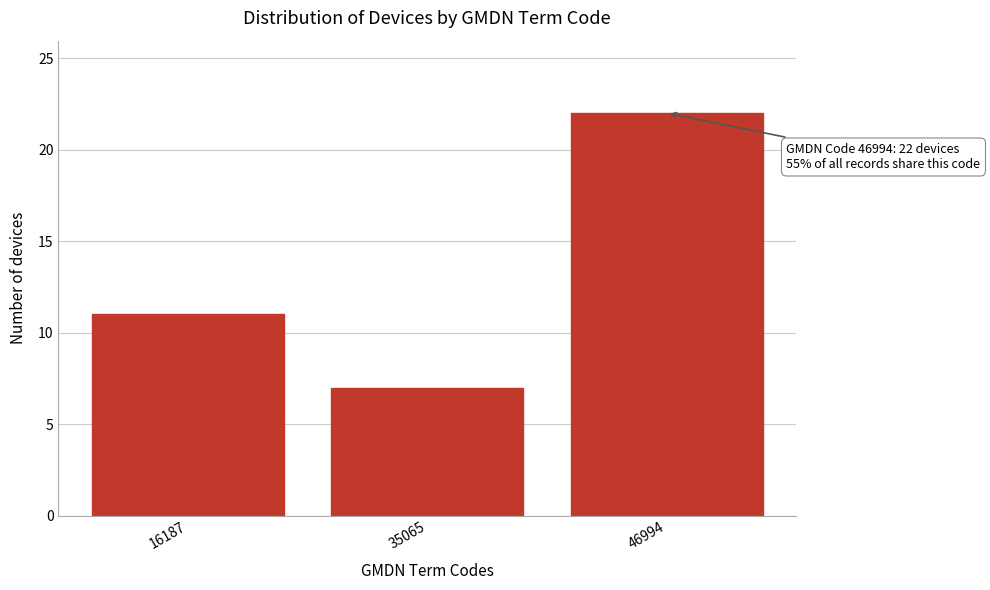

Reading left to right, list all the values displayed in this chart.

16187=11	35065=7	46994=22